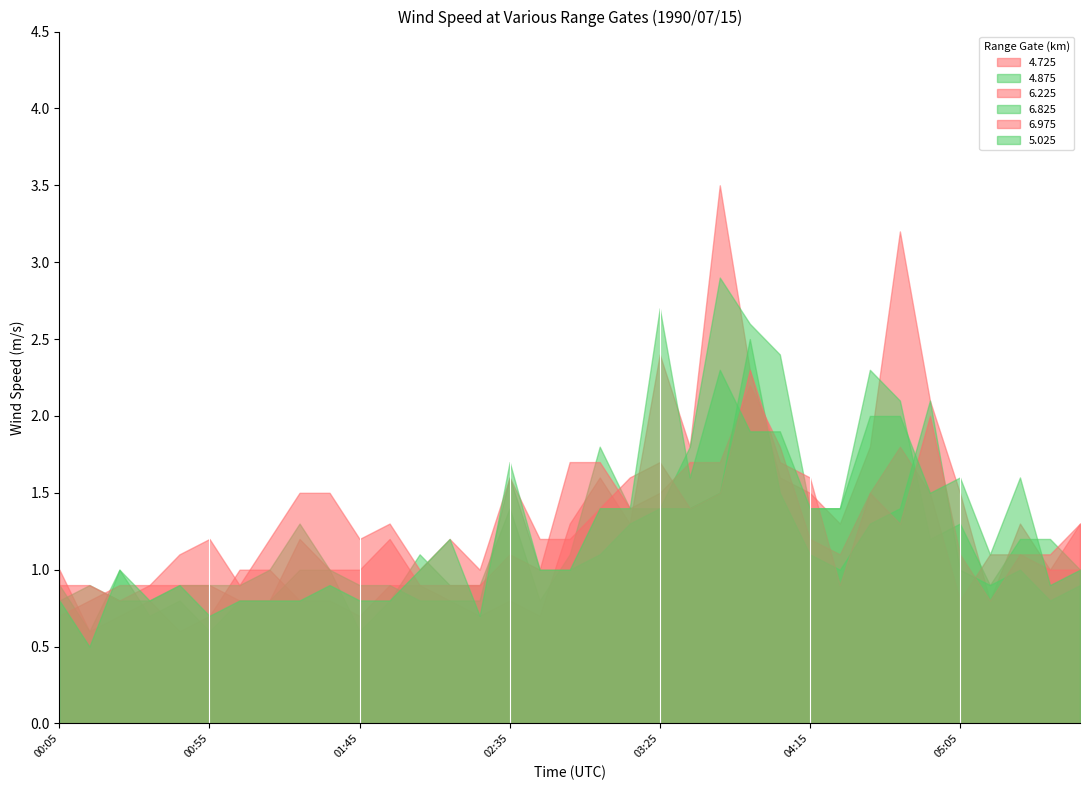

At which category does 4.875 reach its first local peak?

00:25